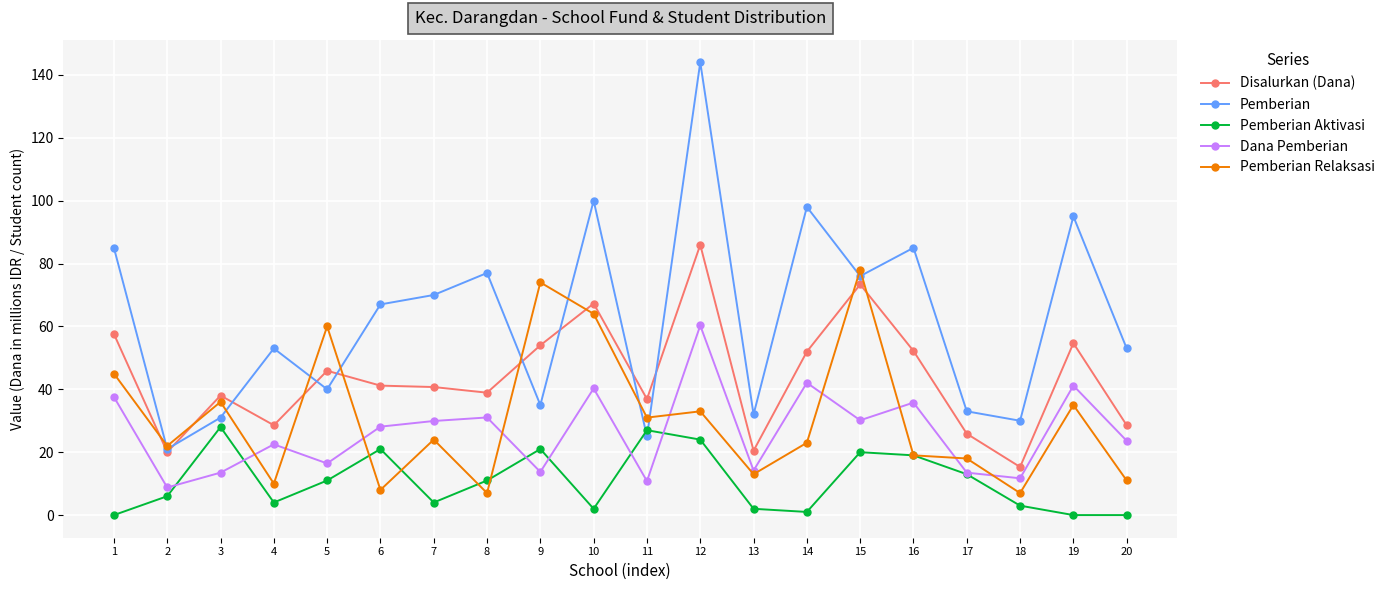

Which category has the highest value across all series?

12